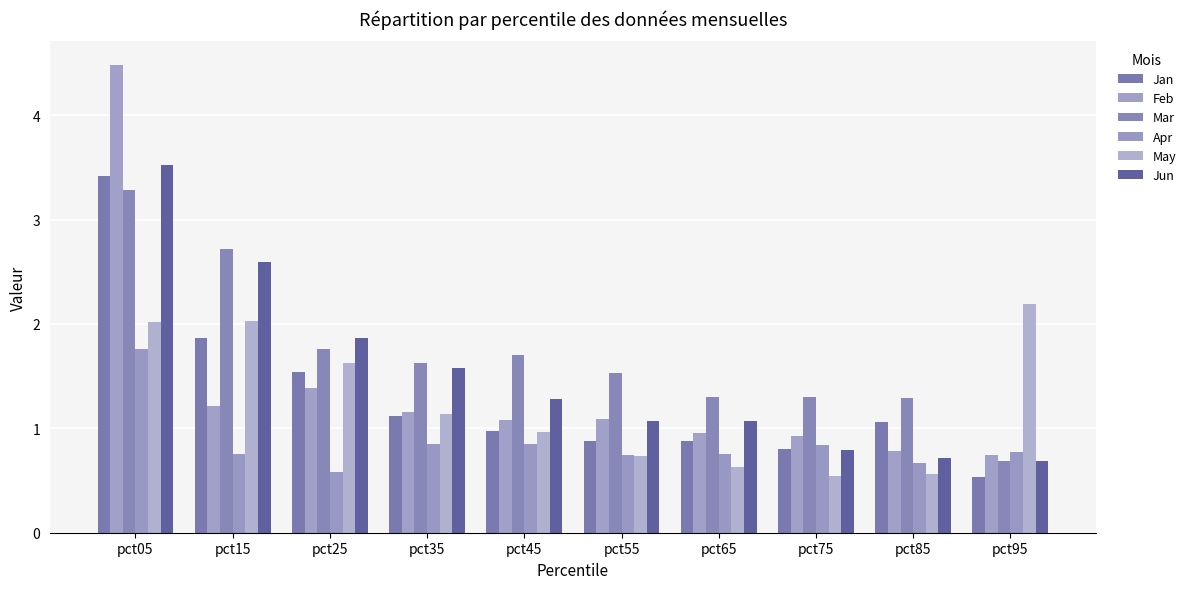

At pct55, list the series in order from largest to smallest.

Mar, Feb, Jun, Jan, Apr, May